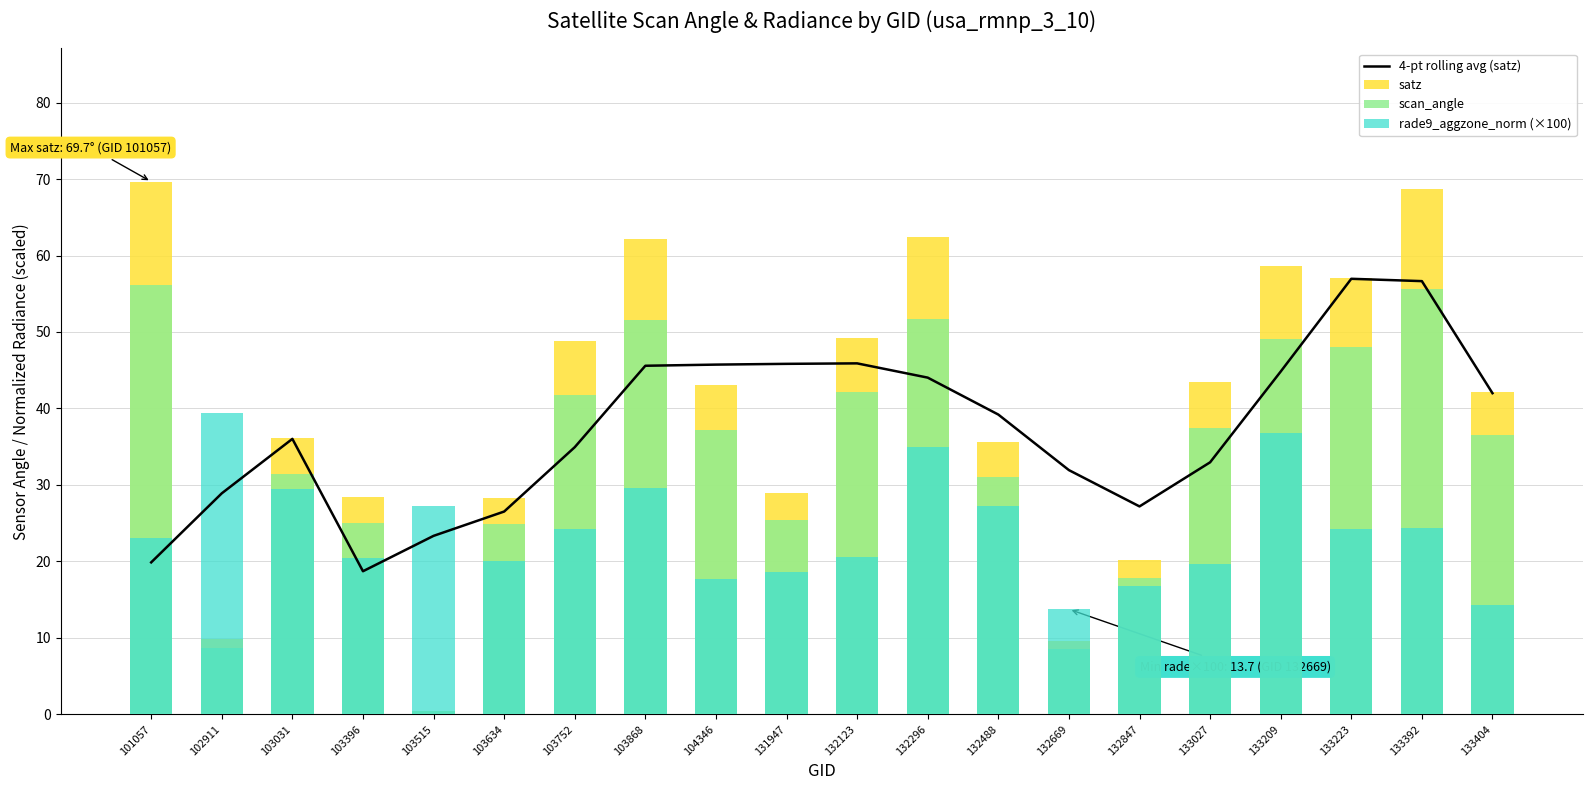

What is the difference between the second highest and minimum values in the scan_angle series?

55.2